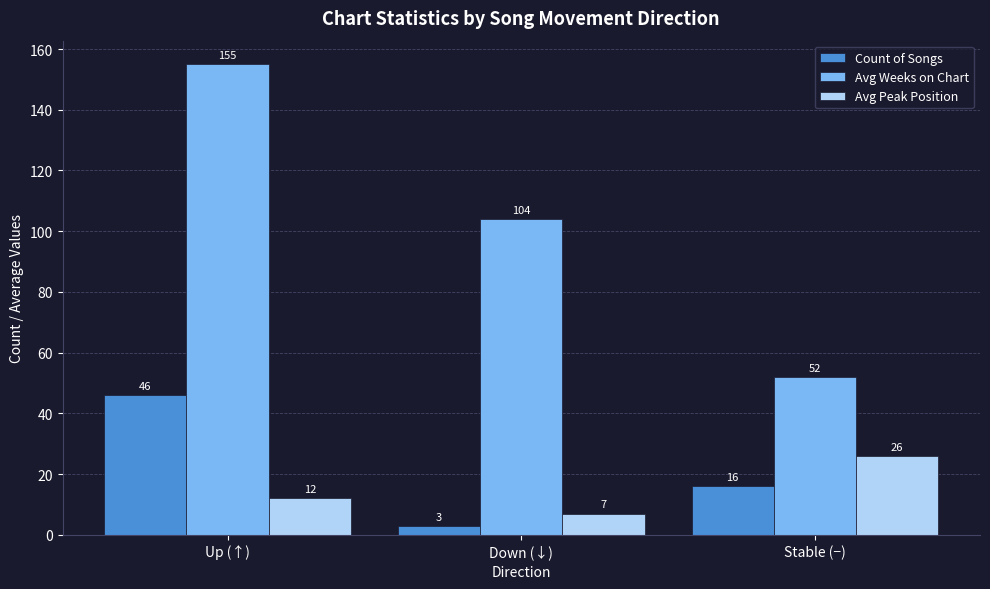

What are all the series names shown in the legend?

Count of Songs, Avg Weeks on Chart, Avg Peak Position